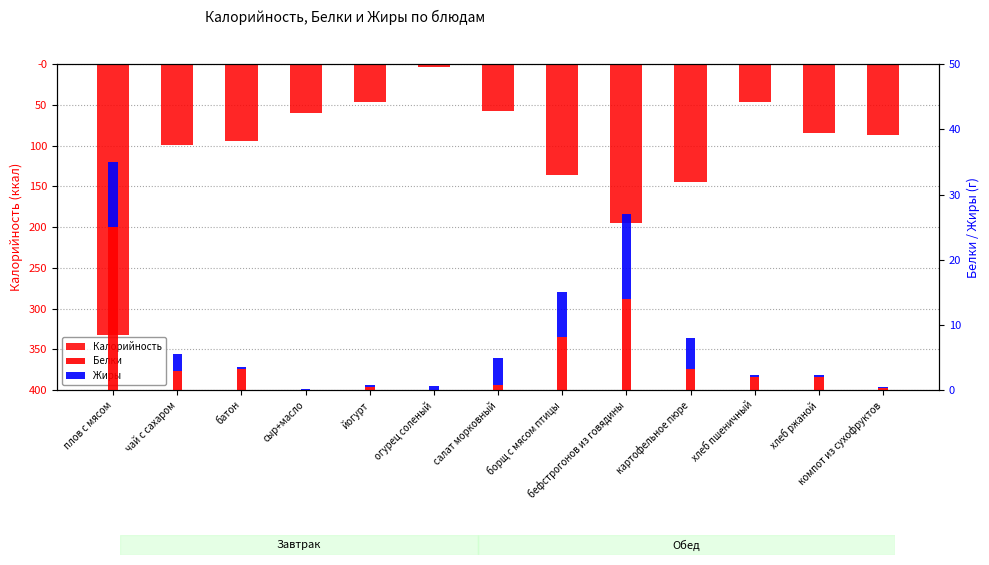

Which series has the largest total across all categories?

Белки